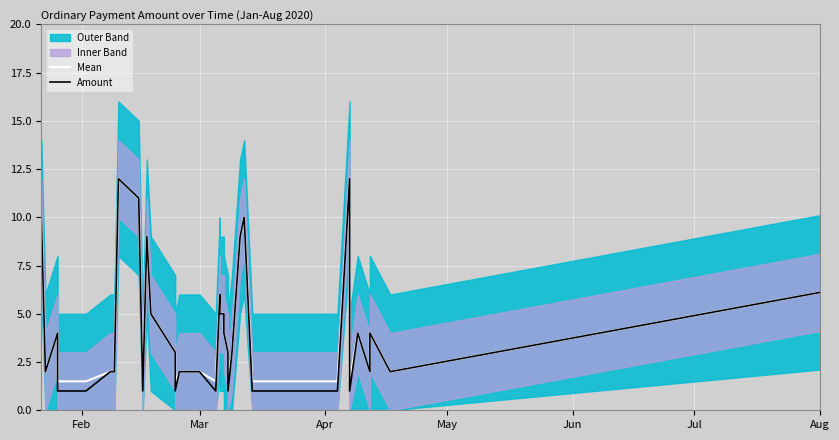

True or false: Amount and Mean intersect in this chart.

False